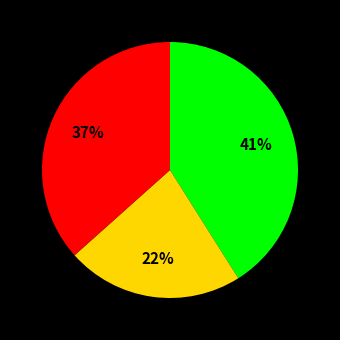

Does any single category account for the majority?

No